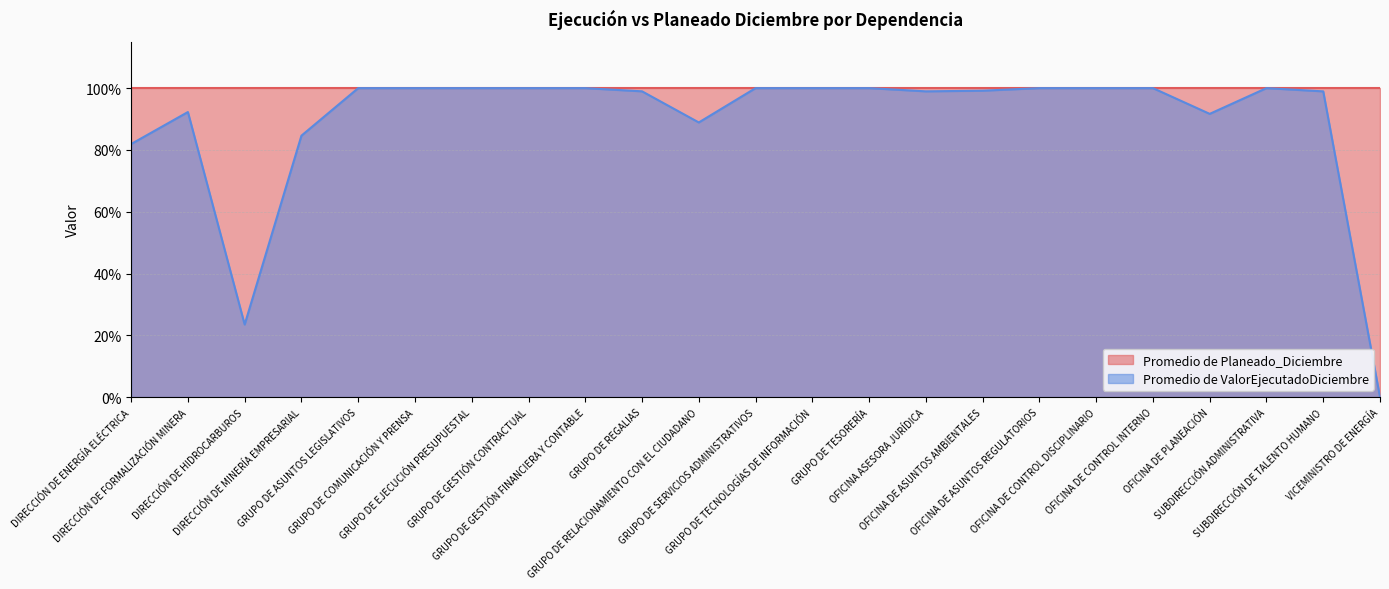

Where is the first local minimum?

DIRECCIÓN DE HIDROCARBUROS